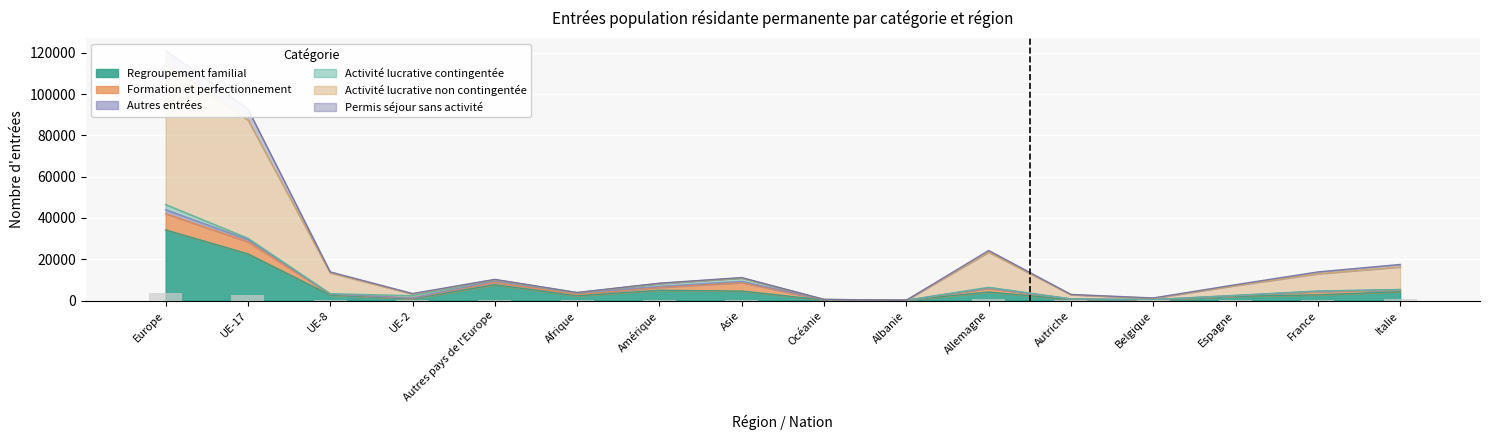

What position from the left is Océanie?

9